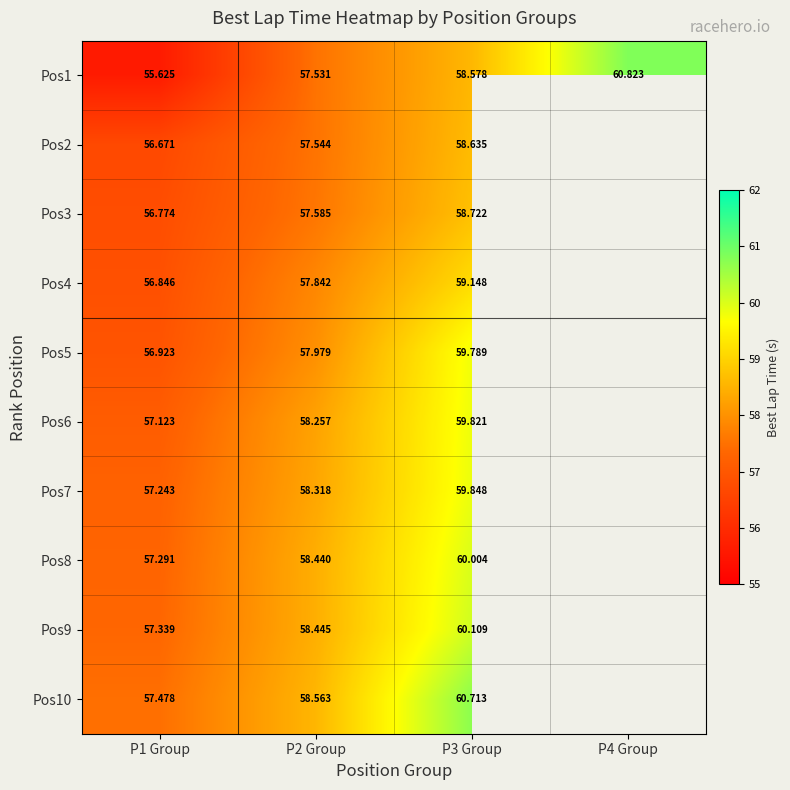

What is the spread (max minus min) of values at P2 Group?

1.0